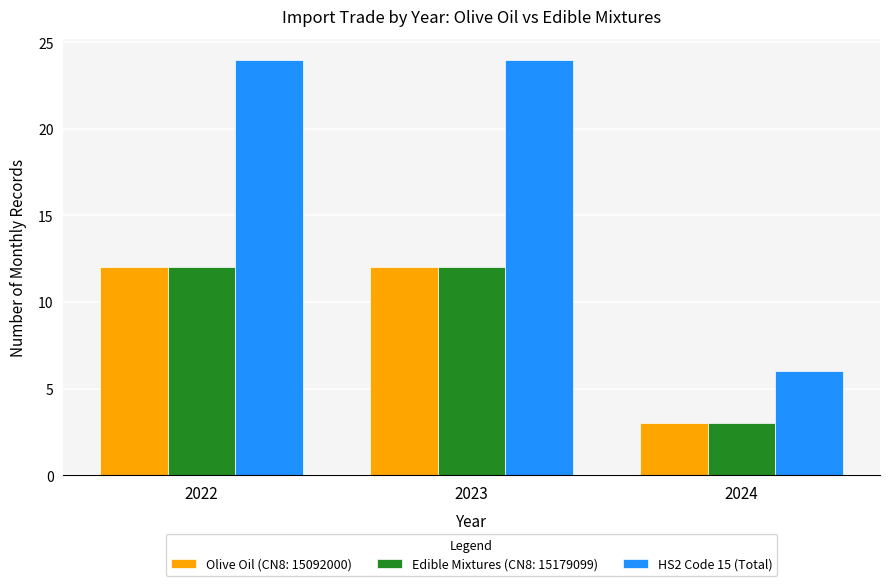

Which category has the lowest value across all series?

2024